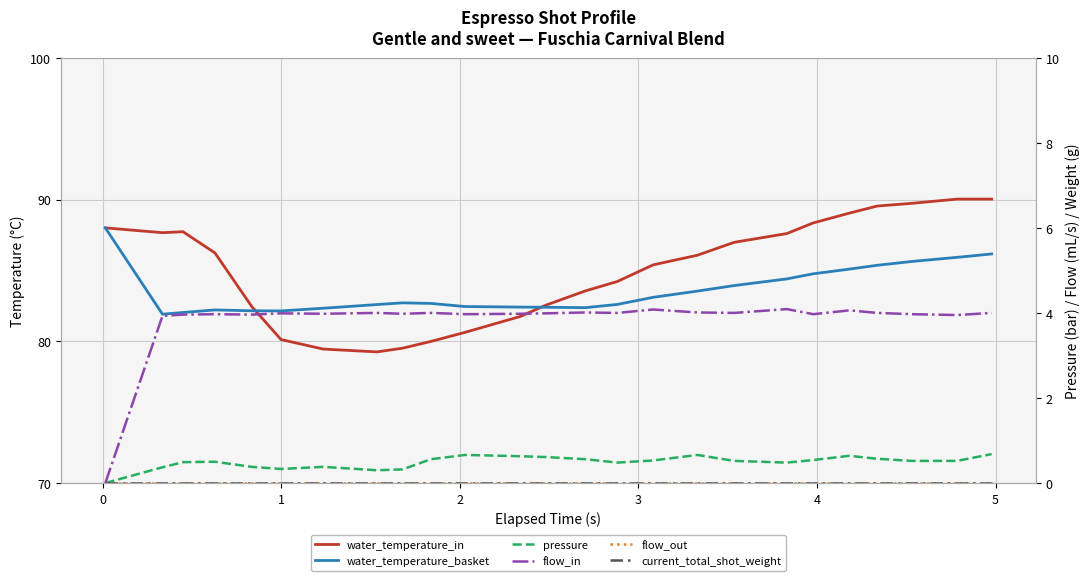

True or false: water_temperature_in and flow_out intersect in this chart.

False